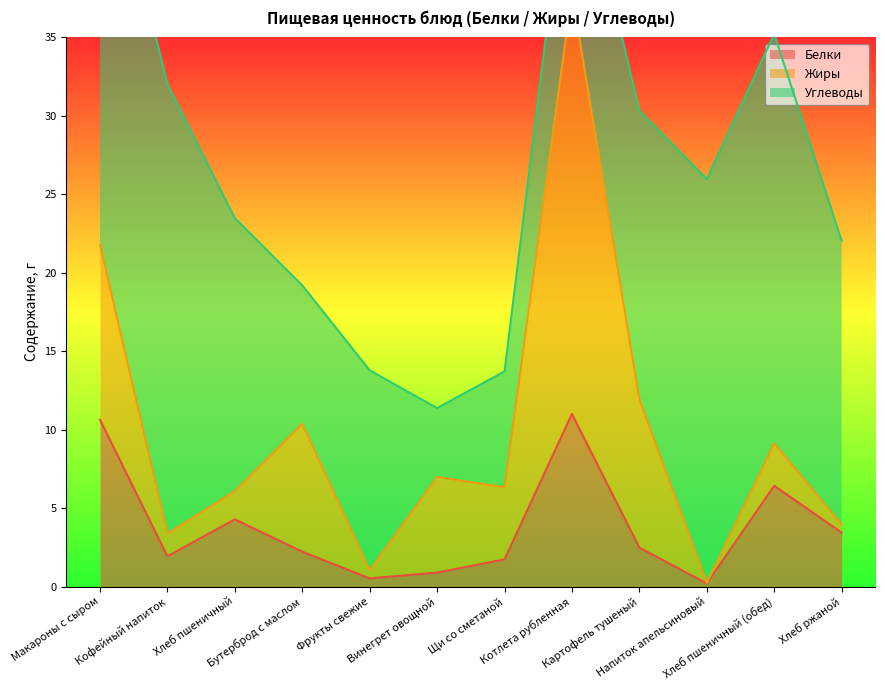

Which series changed the most between Бутерброд с маслом and Хлеб пшеничный (обед)?

Углеводы